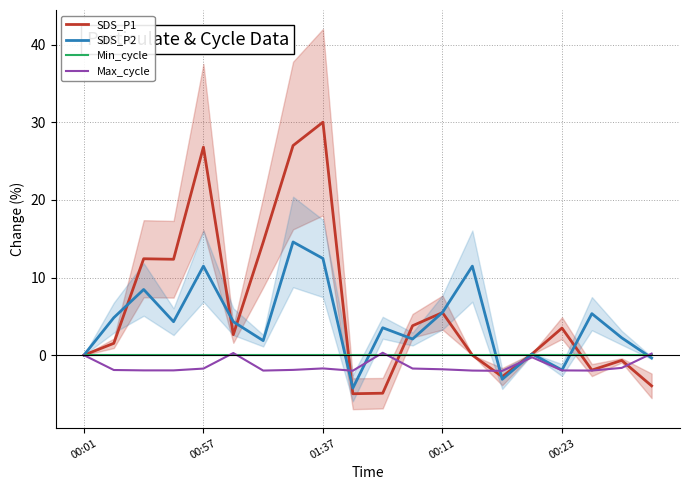

Where is Max_cycle nearest to the value 0?

00:01